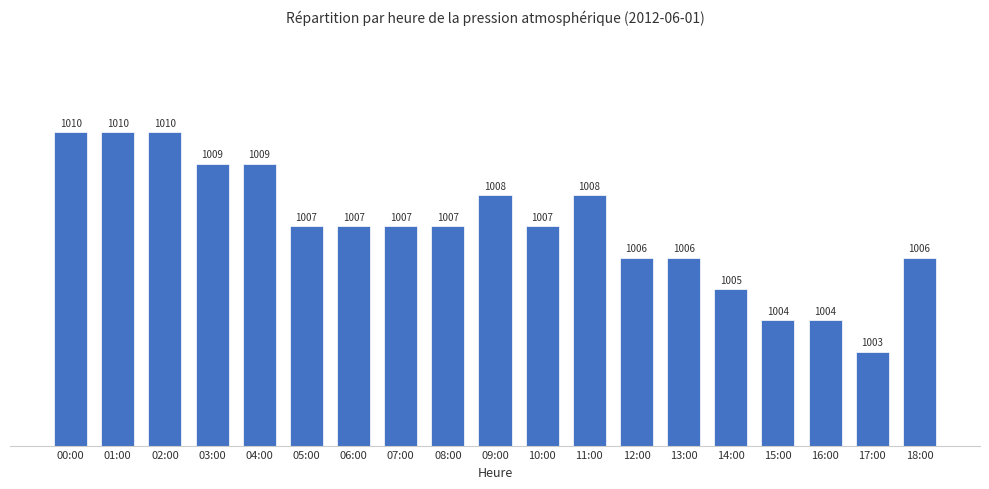

True or false: the data shows 1007 at 10:00.

True